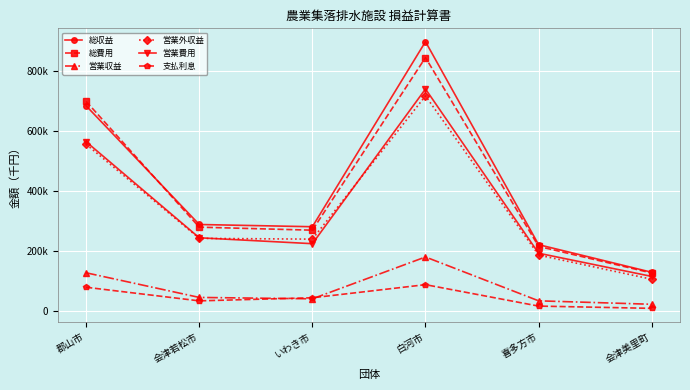

What is the label of the 4th point from the right?

いわき市